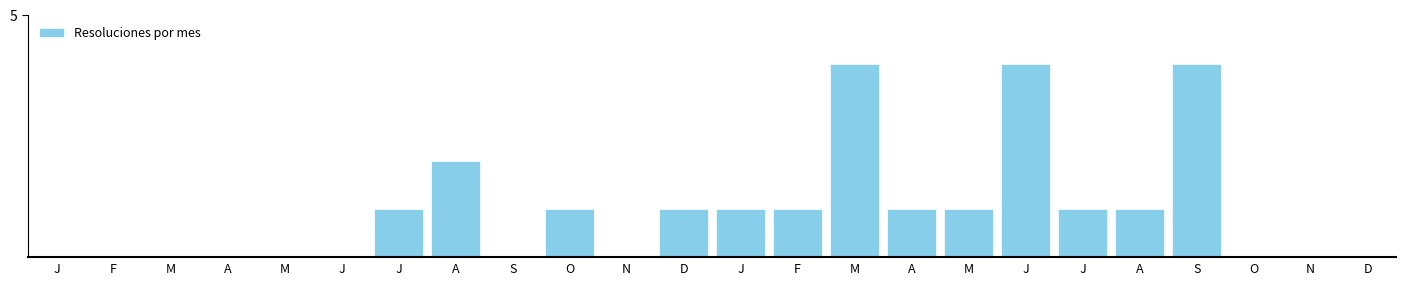

Are the bars horizontal?

No